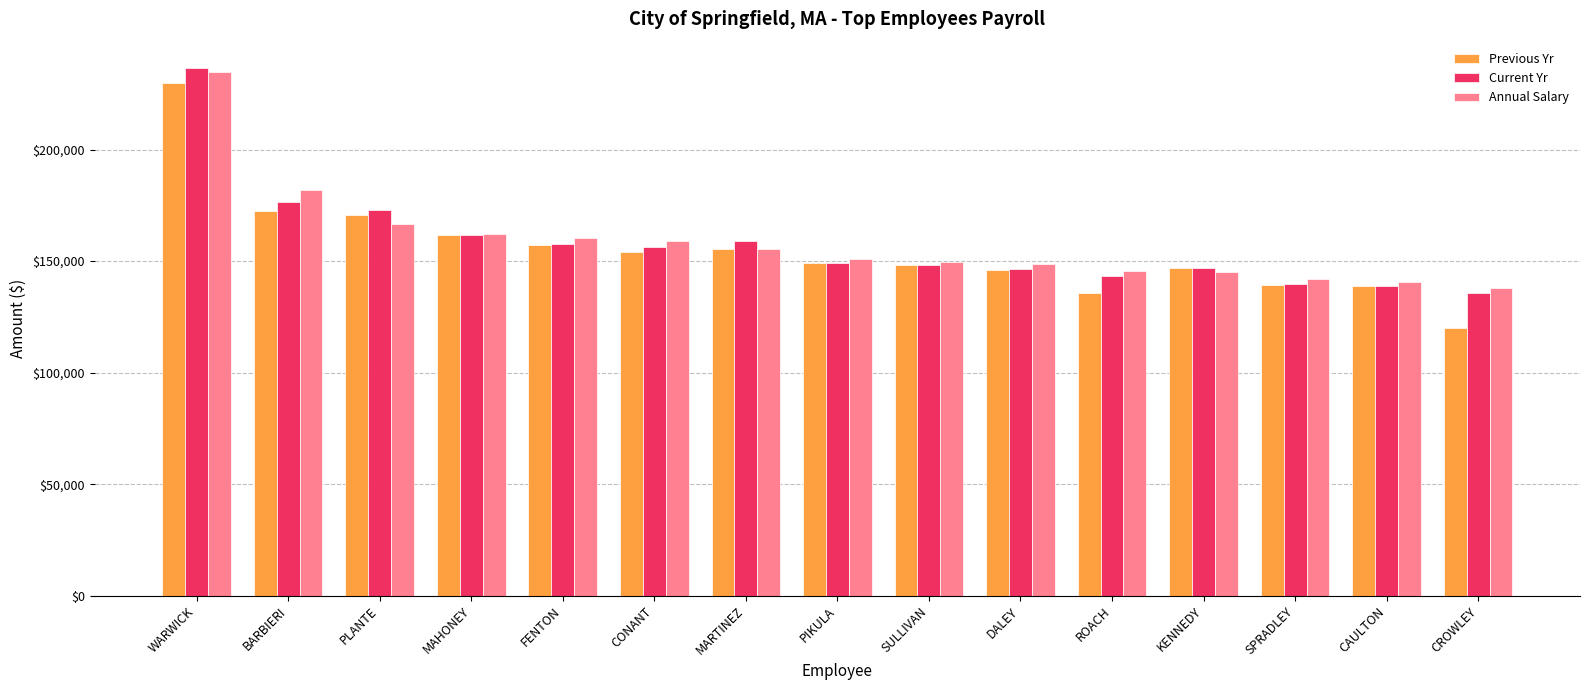

The Previous Yr series shows 76109.8 at DALEY. True or false?

False